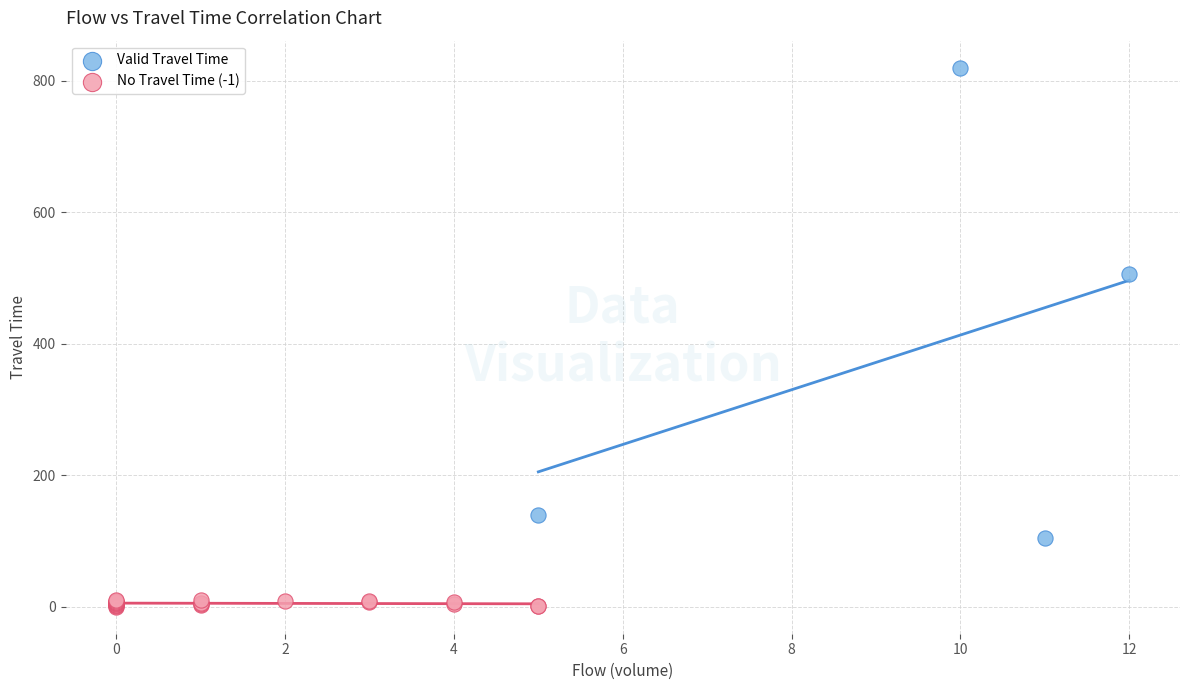

Which series has the largest Y range (max minus min)?

Valid Travel Time